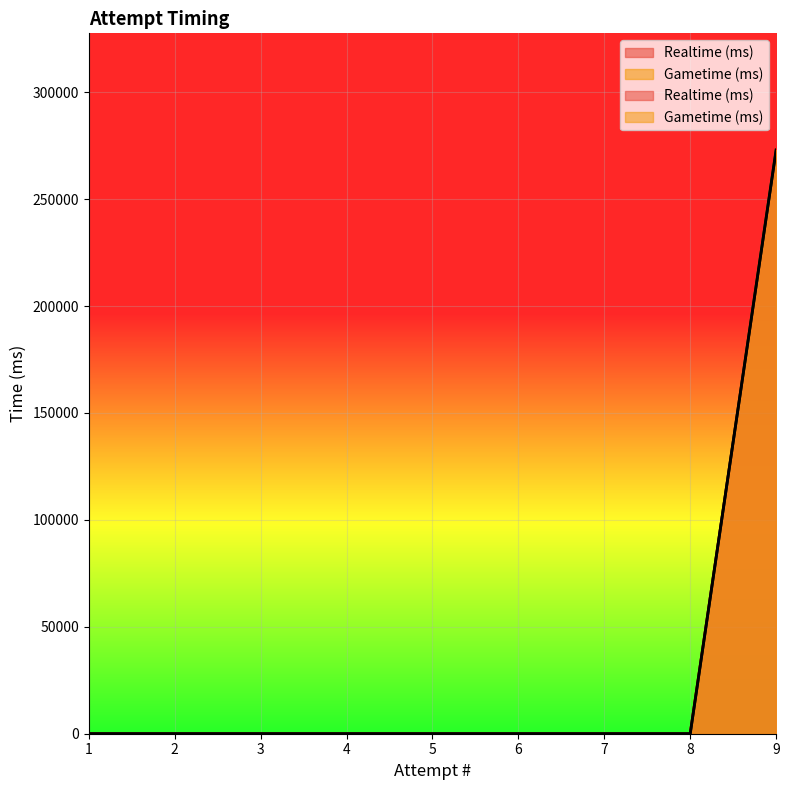

Which series has the widest spread of values?

Realtime (ms)